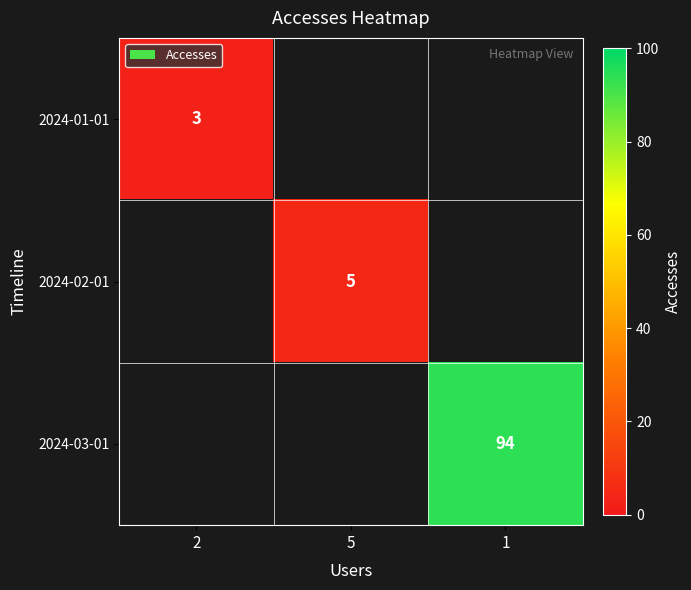

List the labels in order of 2024-03-01 value, smallest first.

2, 5, 1